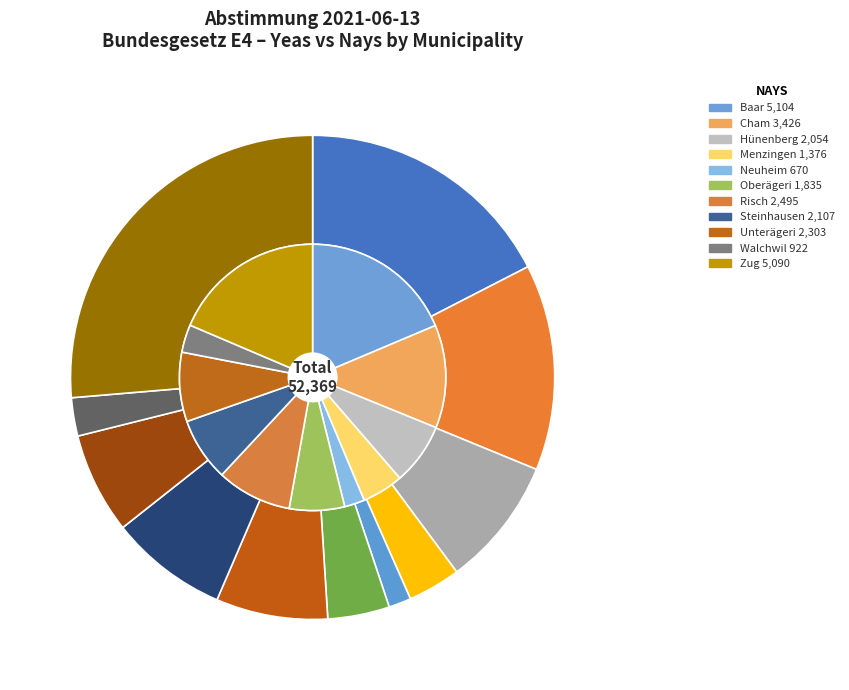

Rank the series by their average value, from highest to lowest.

nays, yeas